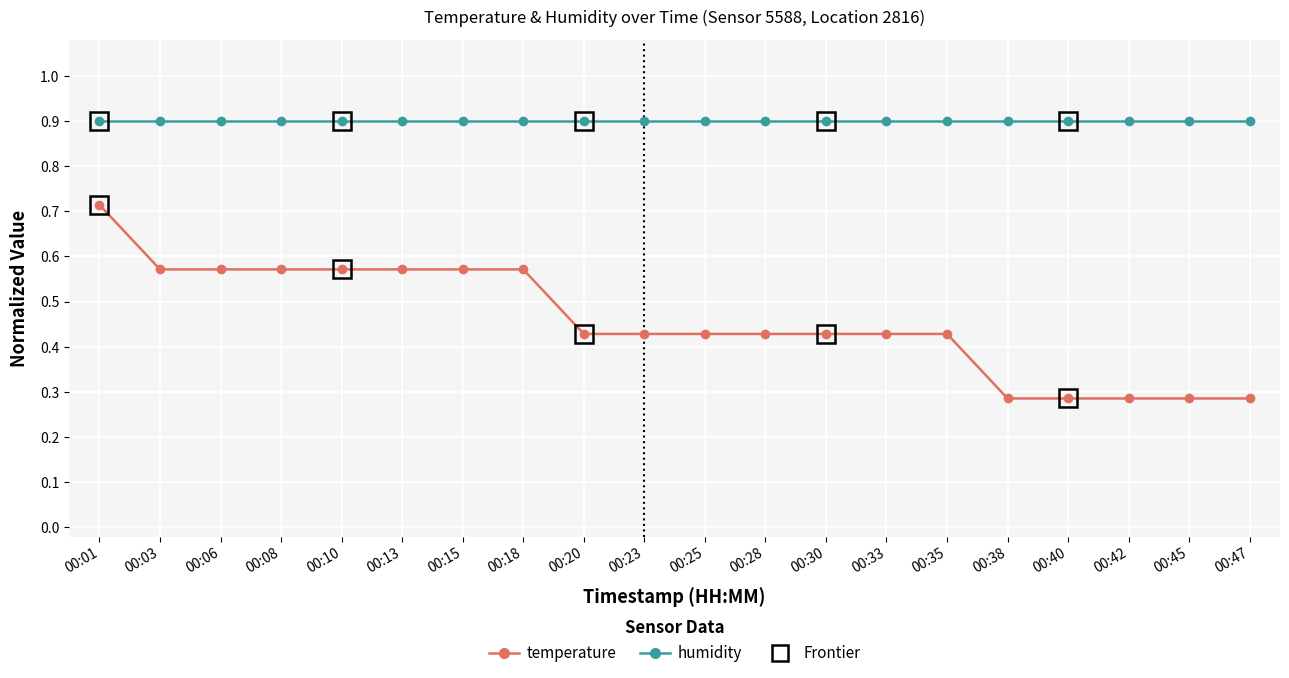

What is the maximum value shown in the chart?

0.9